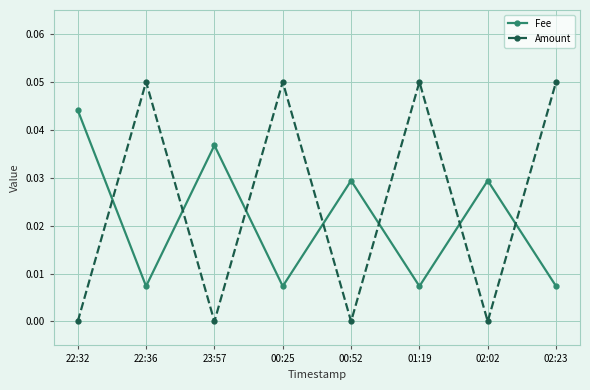

Is the value of Amount at 00:25 greater than the value of Fee at 02:02?

Yes